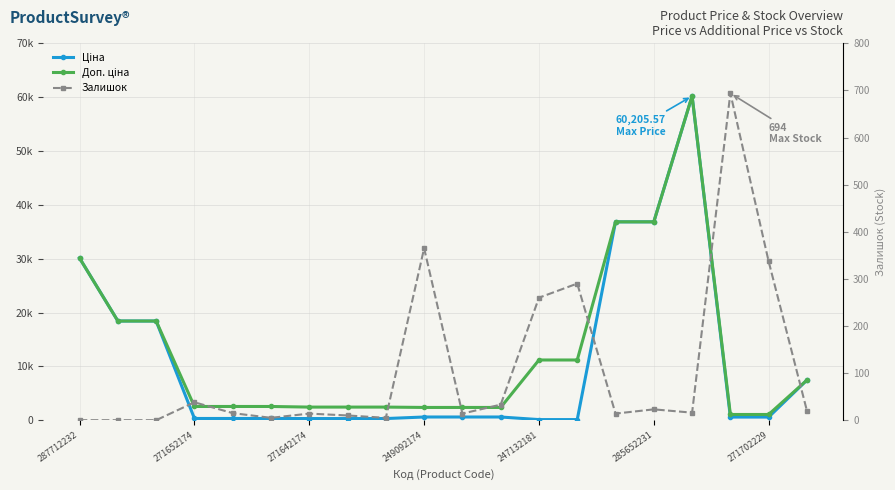

True or false: Доп. ціна has more than 0 points higher than both neighbors.

True